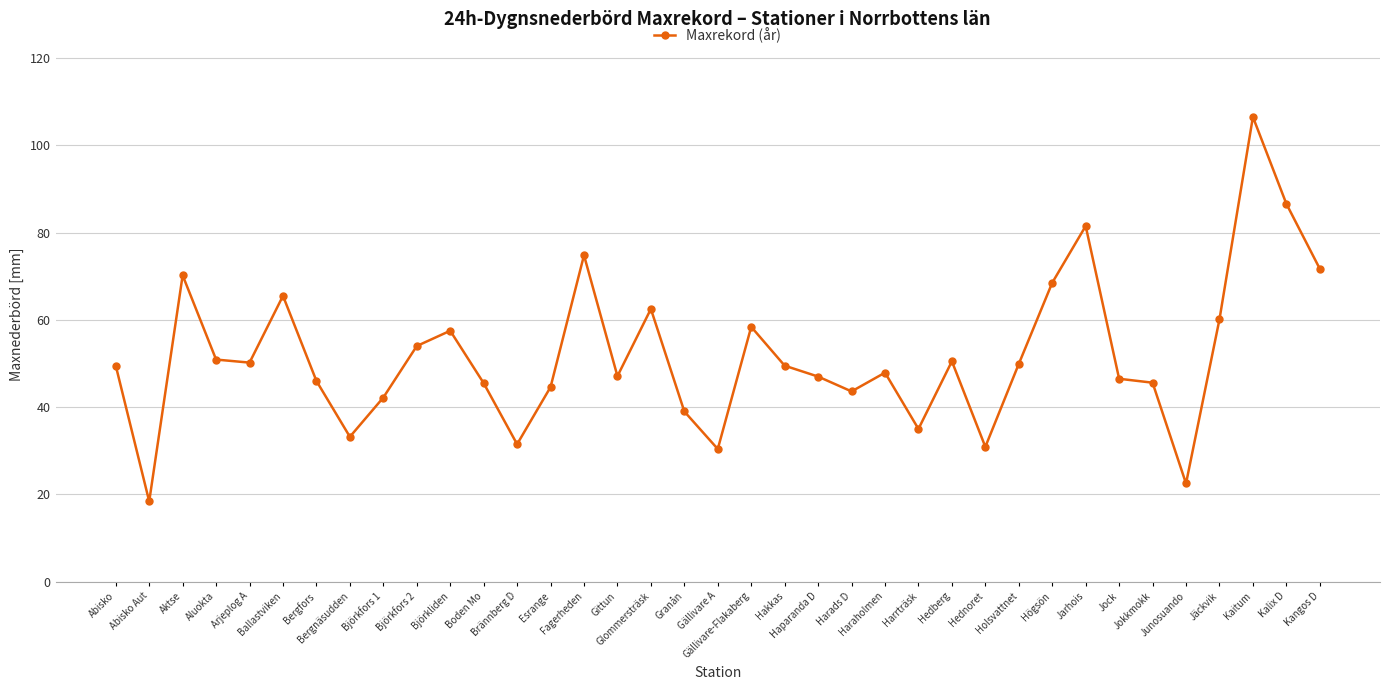

What is the minimum value shown in the chart?

18.4